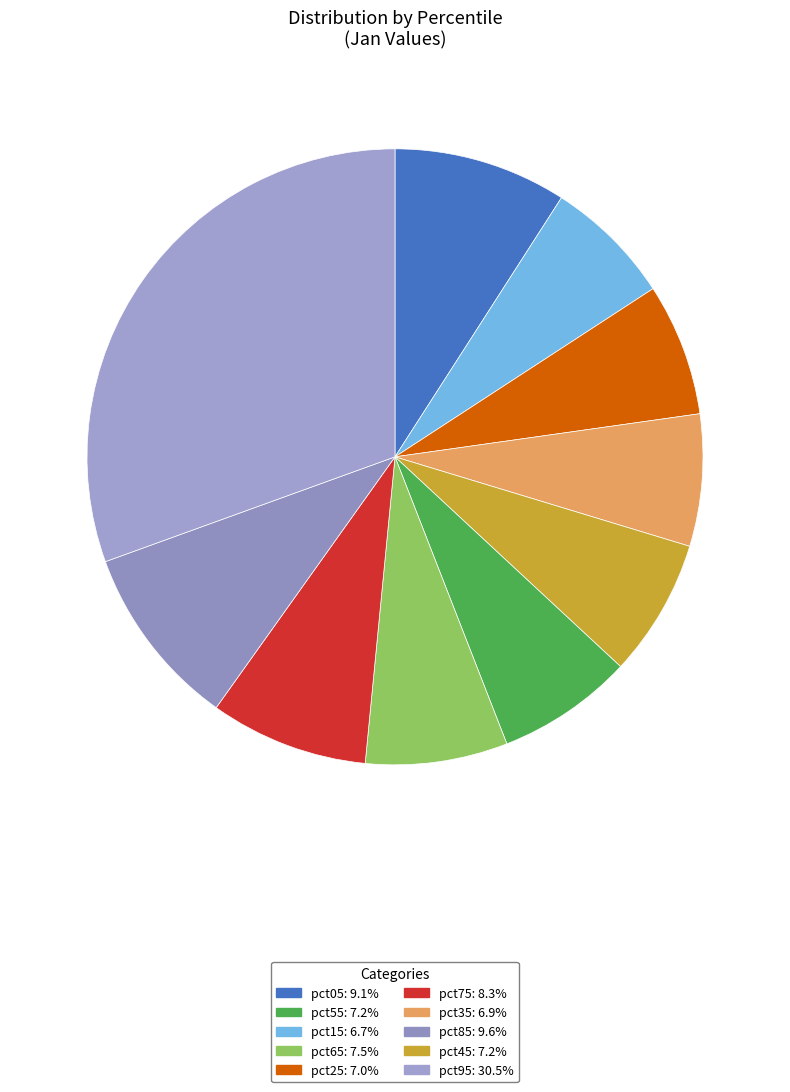

Which slice is the largest?

pct95